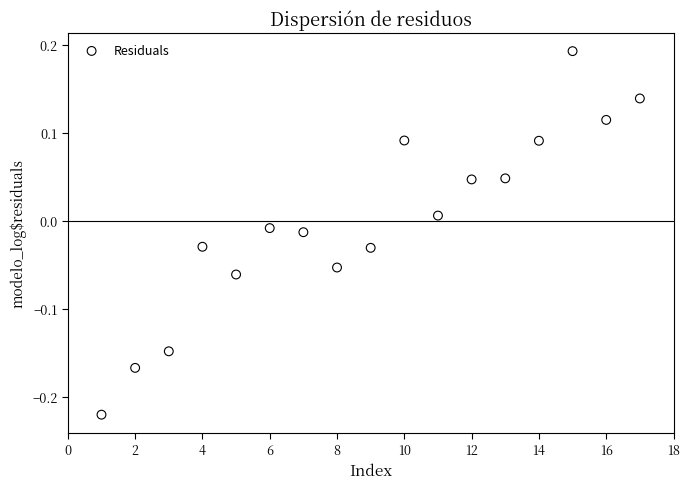

What is the range of X values (max minus min)?

16.0